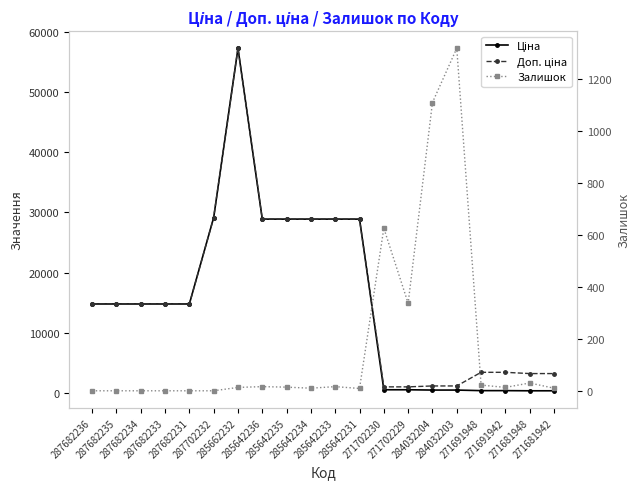

What is the approximate value of Залишок at 285662232?

13.0